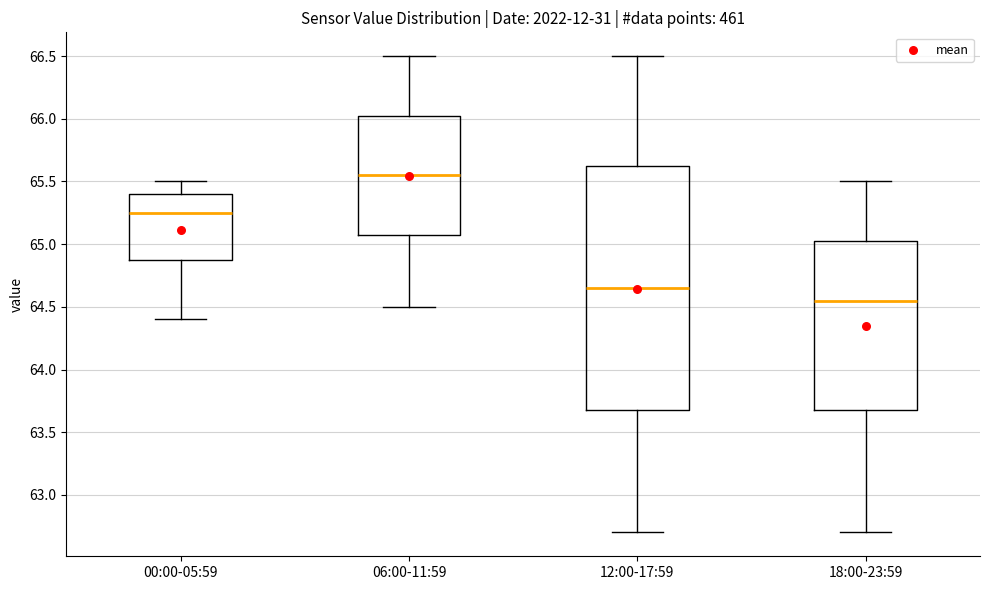

Reading left to right, read every box against the y-axis: the position of its median line, the range the box covers, and the ends of its whiskers. The values are not printed on the chart, so give them approximately, as read against the axis.

00:00-05:59: median 65.25, box 64.90 to 65.40, whiskers 64.40 to 65.50
06:00-11:59: median 65.55, box 65.10 to 66.05, whiskers 64.50 to 66.50
12:00-17:59: median 64.65, box 63.70 to 65.65, whiskers 62.70 to 66.50
18:00-23:59: median 64.55, box 63.70 to 65.05, whiskers 62.70 to 65.50